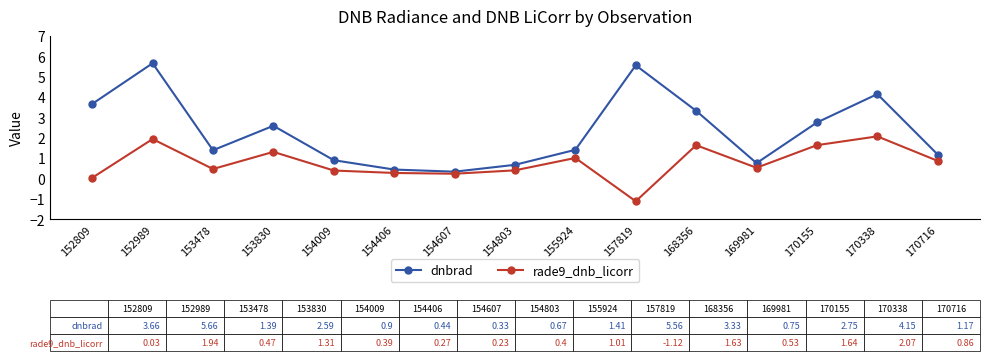

At 152989, list the series in order from smallest to largest.

rade9_dnb_licorr, dnbrad